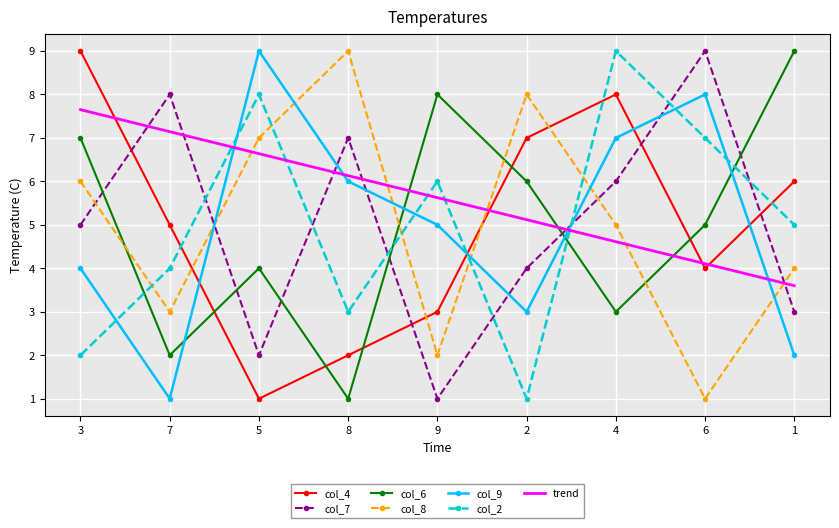

True or false: col_7 and col_8 intersect in this chart.

True